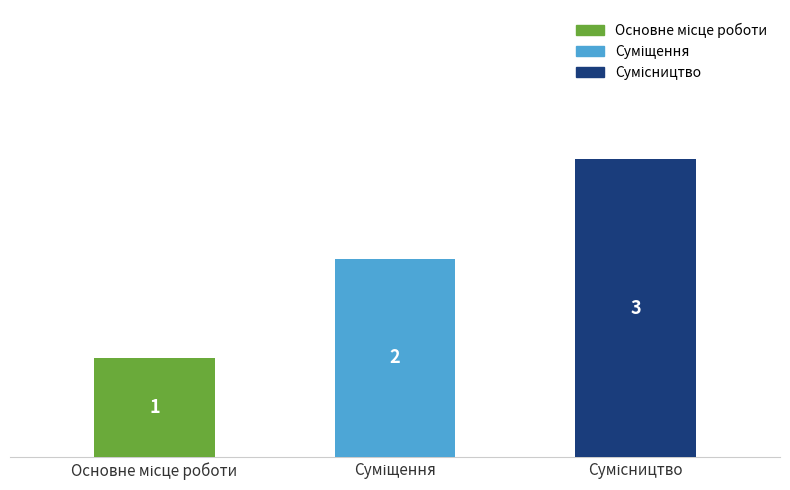

What is the sum of all values?

6